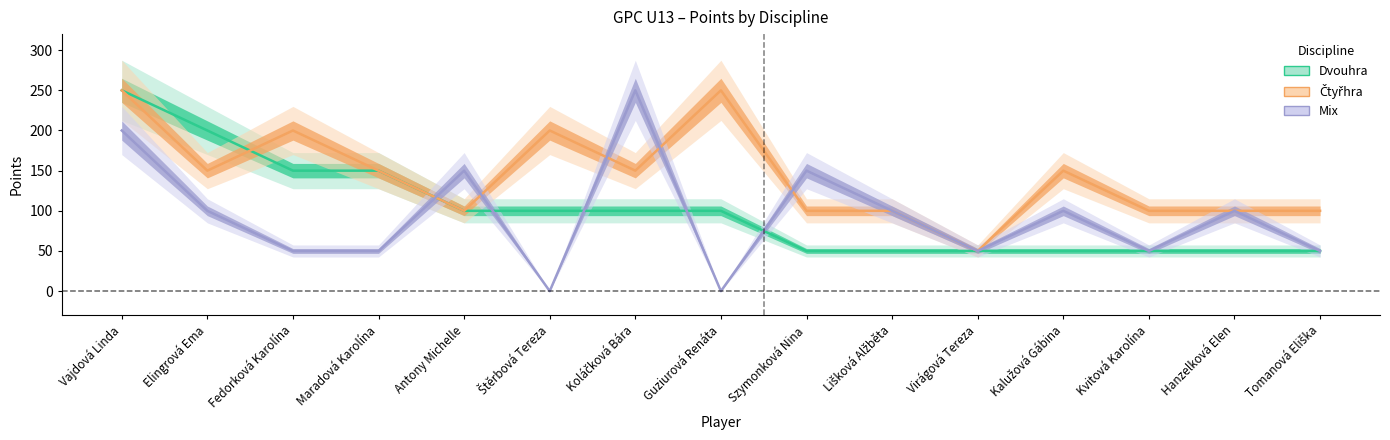

Reading left to right, extract all data points from this chart.

Dvouhra: Vajdová Linda=250	Elingrová Ema=200	Fedorková Karolína=150	Maradová Karolína=150	Antony Michelle=100	Štěrbová Tereza=100	Koláčková Bára=100	Guziurová Renáta=100	Szymonková Nina=50	Lišková Alžběta=50	Virágová Tereza=50	Kalužová Gábina=50	Kvitová Karolína=50	Hanzelková Elen=50	Tomanová Eliška=50
Čtyřhra: Vajdová Linda=250	Elingrová Ema=150	Fedorková Karolína=200	Maradová Karolína=150	Antony Michelle=100	Štěrbová Tereza=200	Koláčková Bára=150	Guziurová Renáta=250	Szymonková Nina=100	Lišková Alžběta=100	Virágová Tereza=50	Kalužová Gábina=150	Kvitová Karolína=100	Hanzelková Elen=100	Tomanová Eliška=100
Mix: Vajdová Linda=200	Elingrová Ema=100	Fedorková Karolína=50	Maradová Karolína=50	Antony Michelle=150	Štěrbová Tereza=0	Koláčková Bára=250	Guziurová Renáta=0	Szymonková Nina=150	Lišková Alžběta=100	Virágová Tereza=50	Kalužová Gábina=100	Kvitová Karolína=50	Hanzelková Elen=100	Tomanová Eliška=50